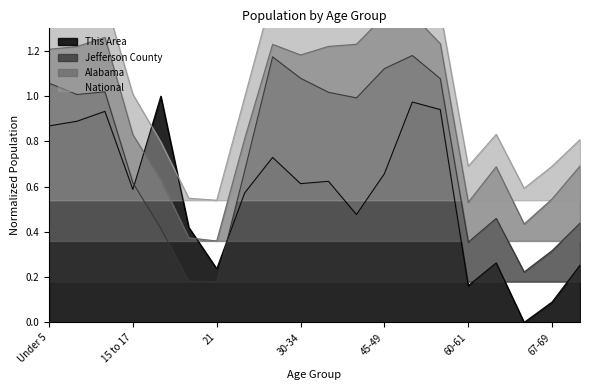

At which label is Jefferson County closest to 0?

21